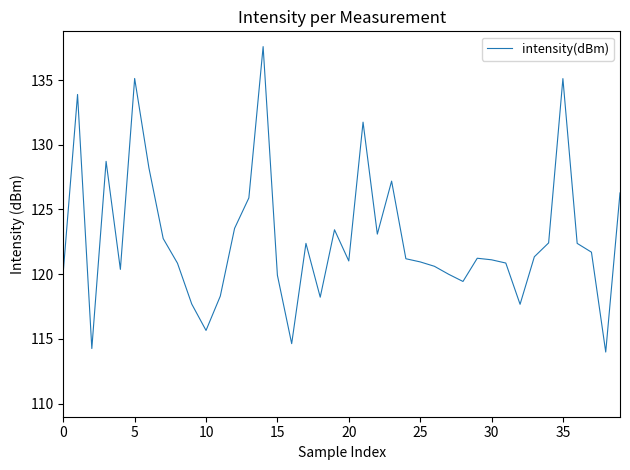

What is the difference between the maximum and minimum values?

23.6